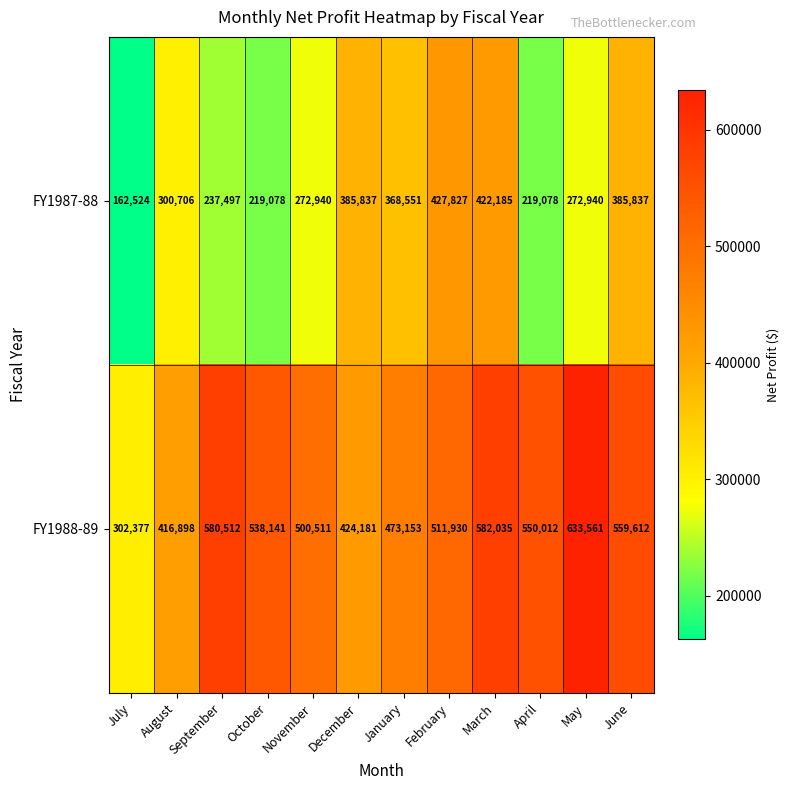

What is the spread (max minus min) of values at March?

159850